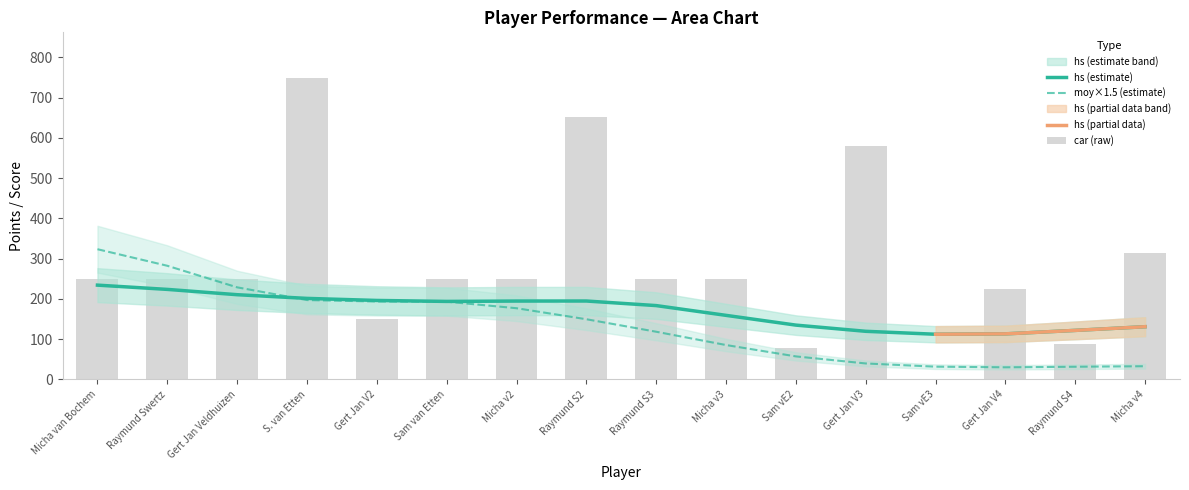

Does the chart contain stacked bars?

No